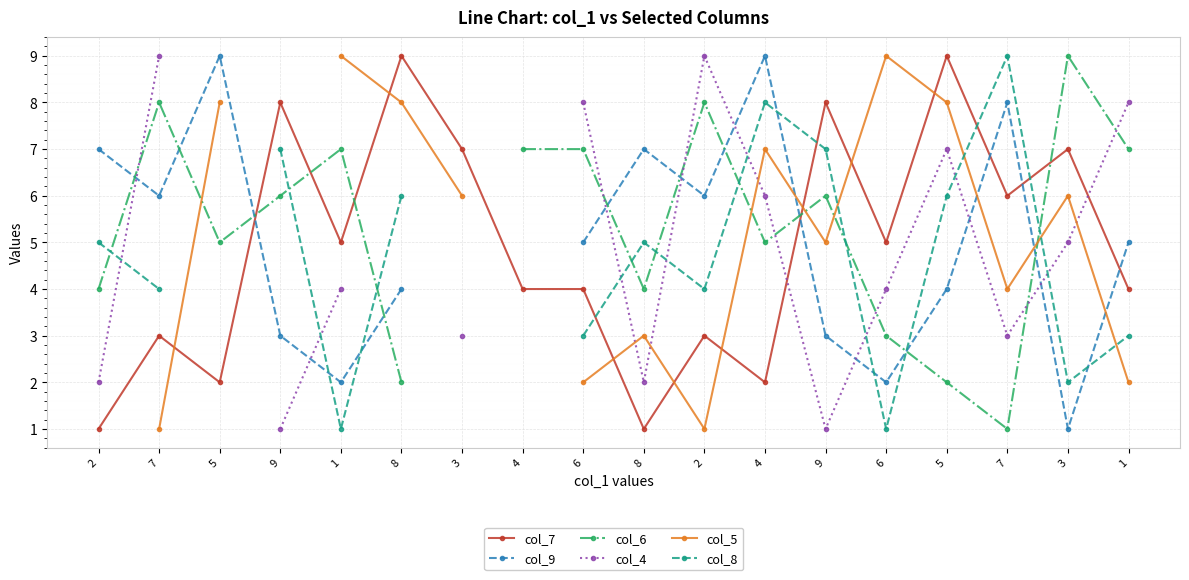

How many series are shown in this chart?

6